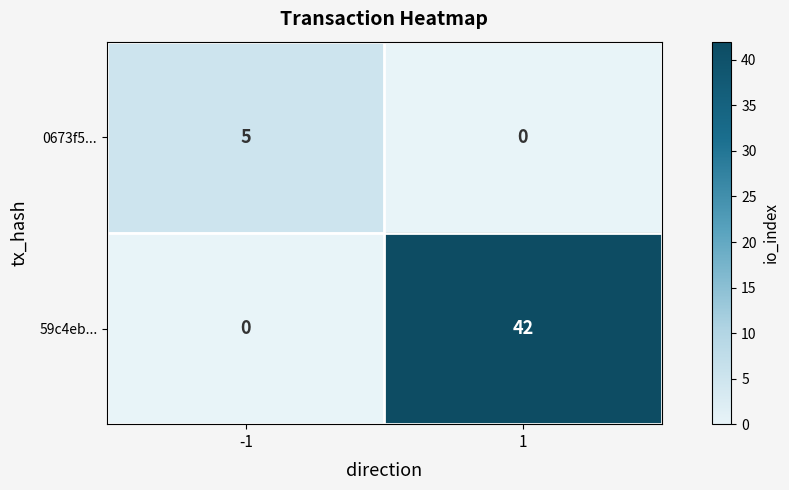

True or false: 0673f5... has a value of 0 at 1.

True